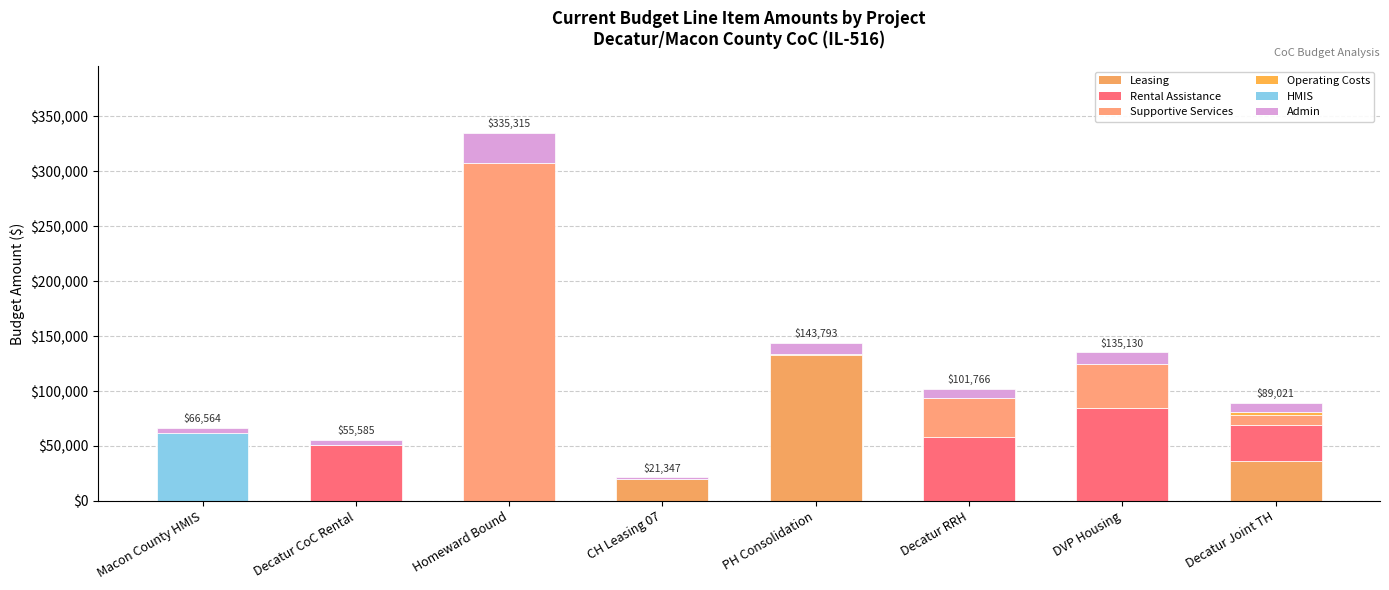

Count the number of data series in this chart.

6